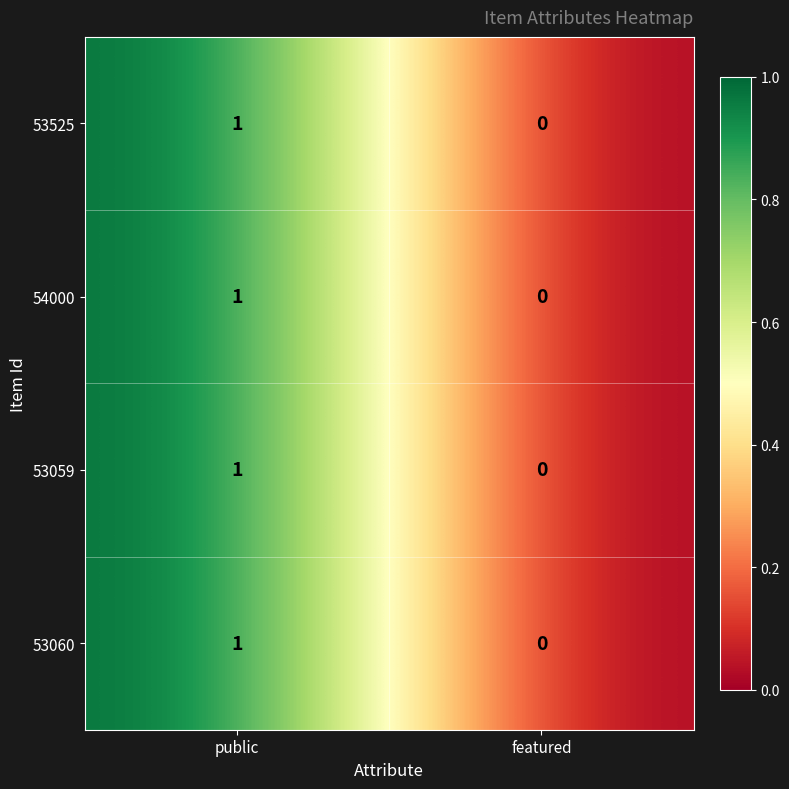

At which category is the sum across all series the highest?

public